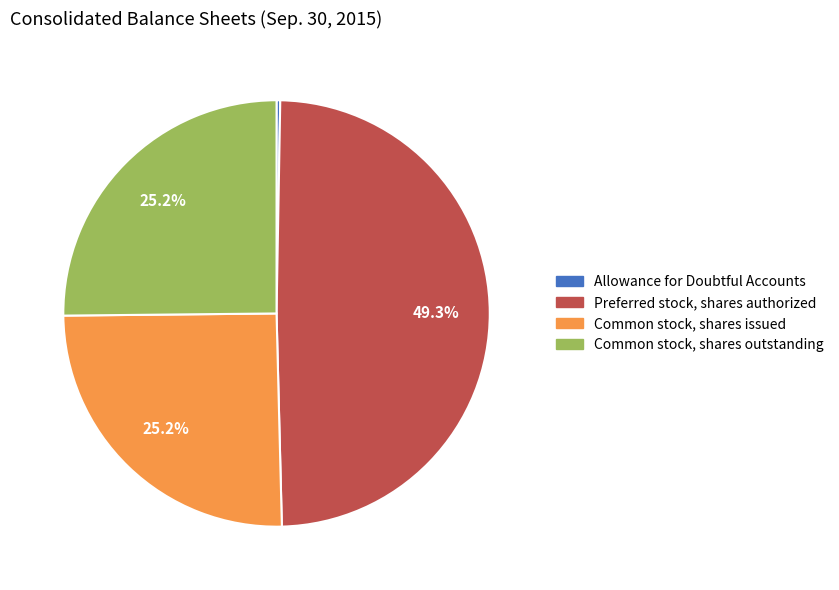

To the nearest percent, what portion does Preferred stock, shares authorized represent?

49%